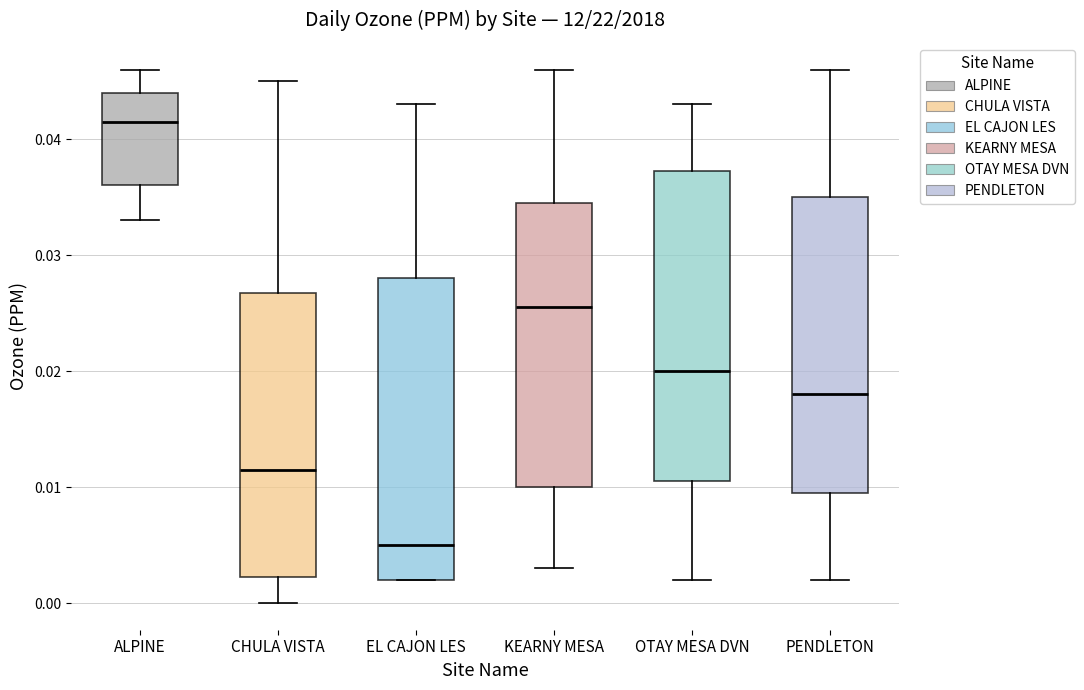

Reading left to right, read every box against the y-axis: the position of its median line, the range the box covers, and the ends of its whiskers. The values are not printed on the chart, so give them approximately, as read against the axis.

ALPINE: median 0.042, box 0.036 to 0.044, whiskers 0.033 to 0.046
CHULA VISTA: median 0.012, box 0.002 to 0.027, whiskers 0.000 to 0.045
EL CAJON LES: median 0.005, box 0.002 to 0.028, whiskers 0.002 to 0.043
KEARNY MESA: median 0.026, box 0.010 to 0.035, whiskers 0.003 to 0.046
OTAY MESA DVN: median 0.020, box 0.011 to 0.037, whiskers 0.002 to 0.043
PENDLETON: median 0.018, box 0.010 to 0.035, whiskers 0.002 to 0.046